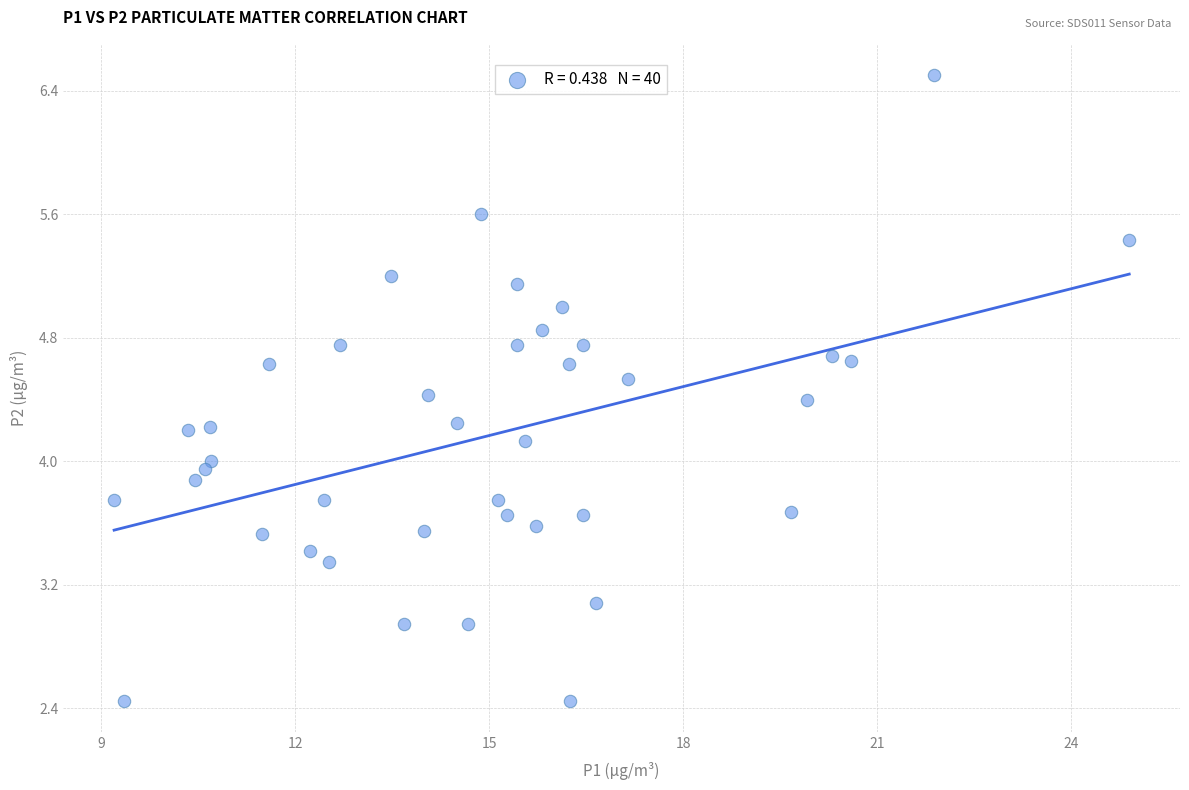

What is the range of X values (max minus min)?

15.7